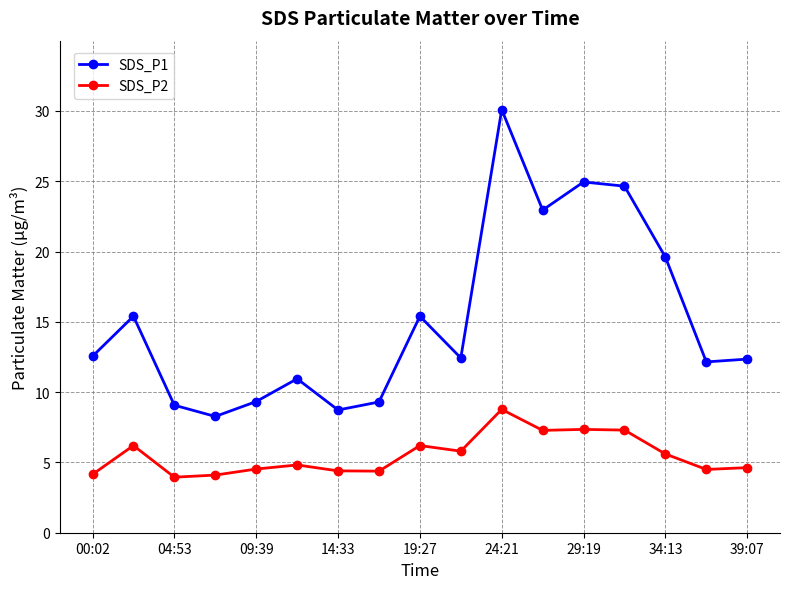

List the series in order of their overall mean, highest first.

SDS_P1, SDS_P2